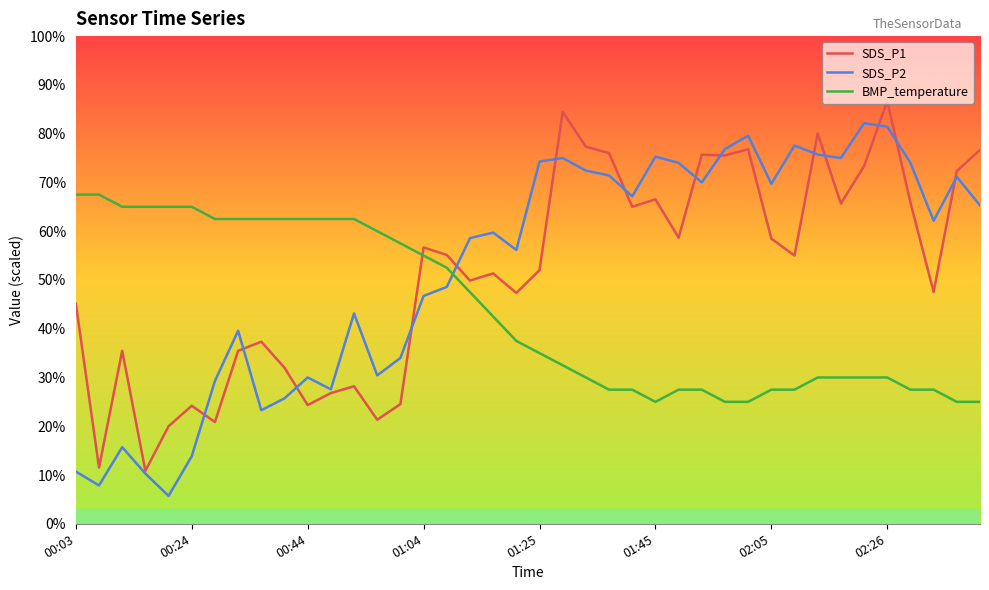

What is the highest value of the SDS_P1 series?

86.7